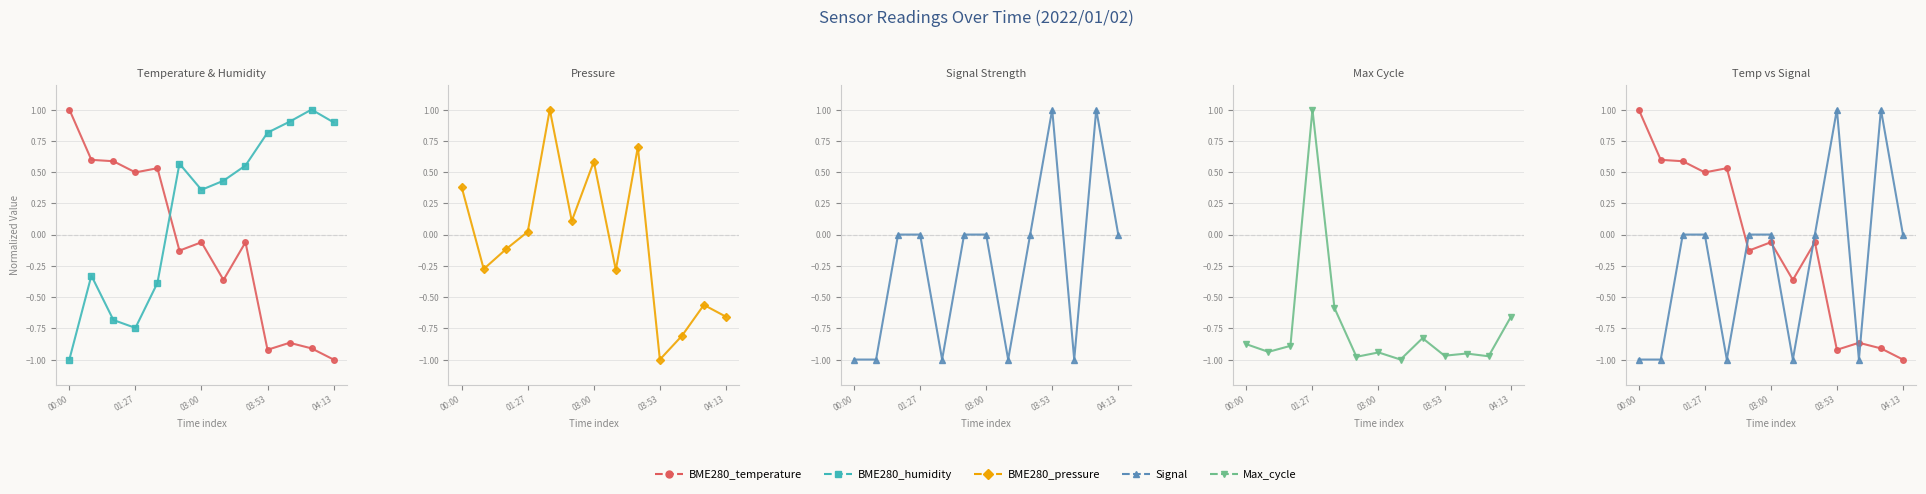

How many series are shown in this chart?

5